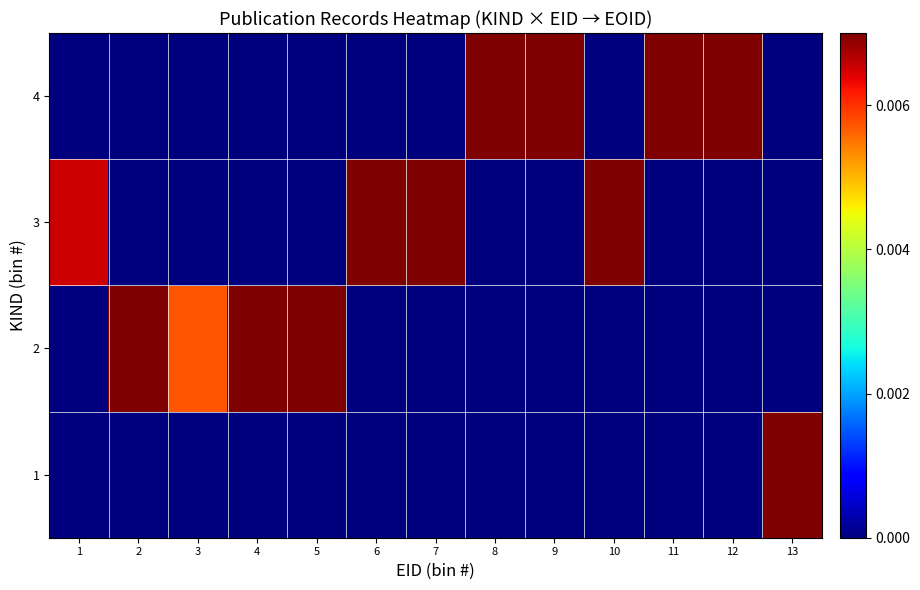

Rank the series by their maximum value, from lowest to highest.

1, 4, 3, 2